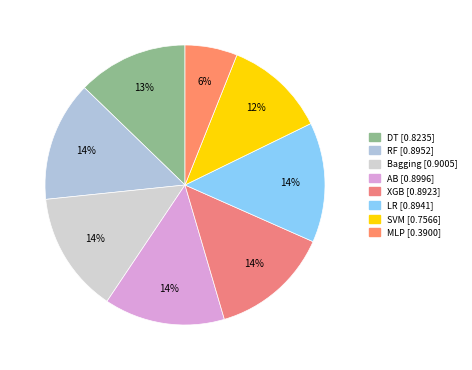

The AB slice represents 14% of the pie. True or false?

True